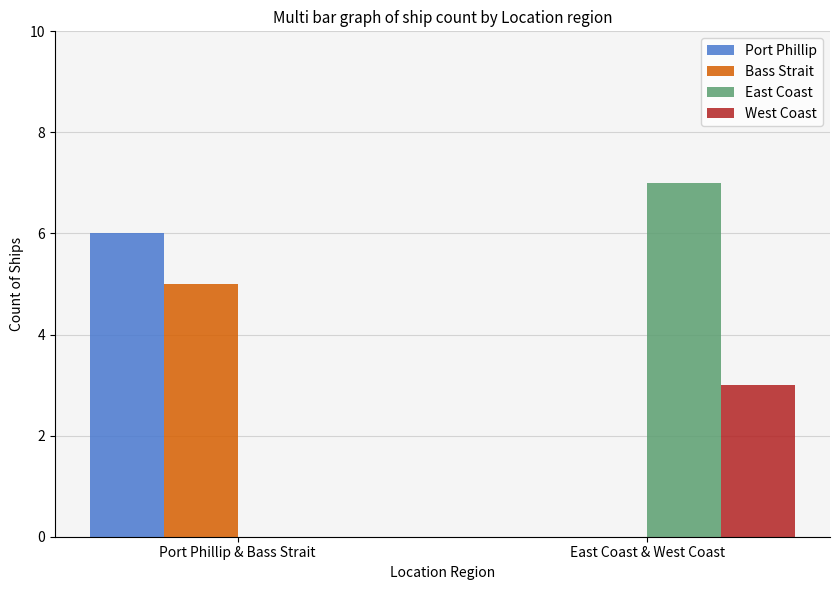

What is the average value of the East Coast series?

4